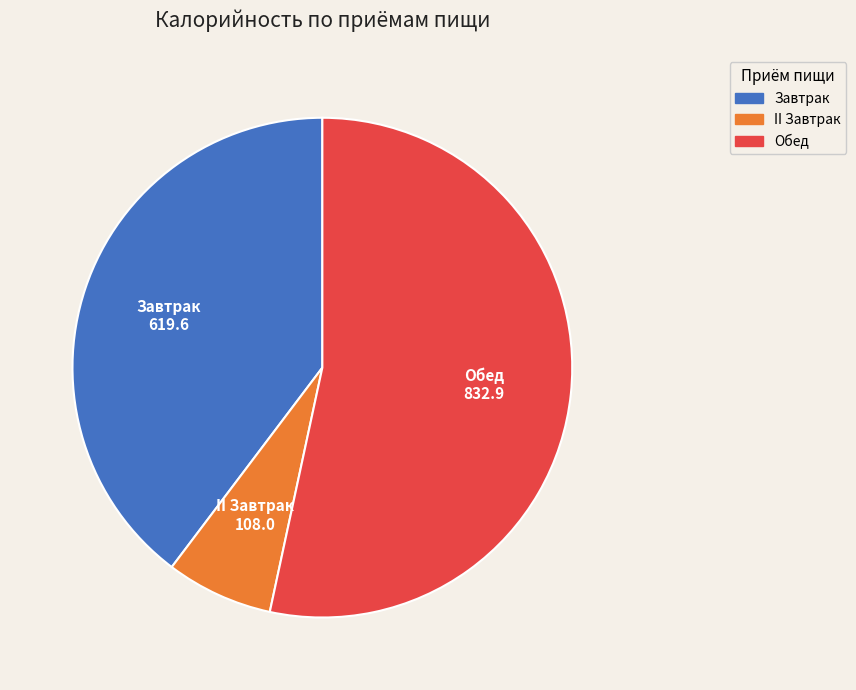

How many slices are in this pie chart?

3